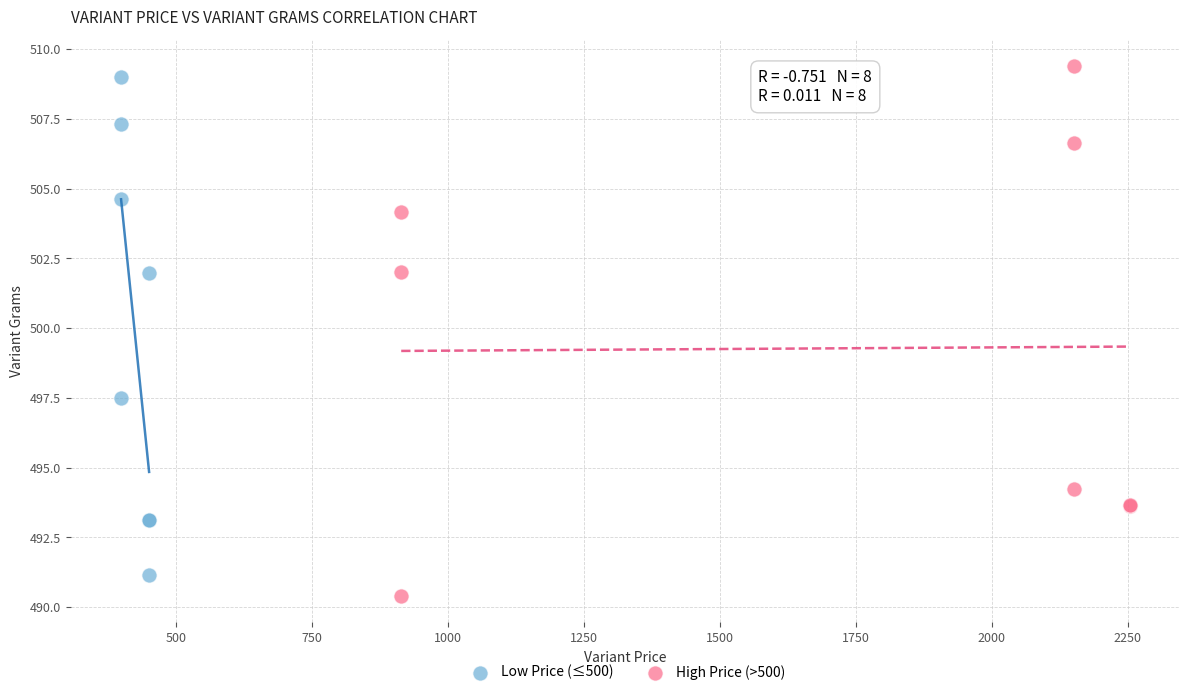

Which series has the widest spread of Y values?

High Price (>500)